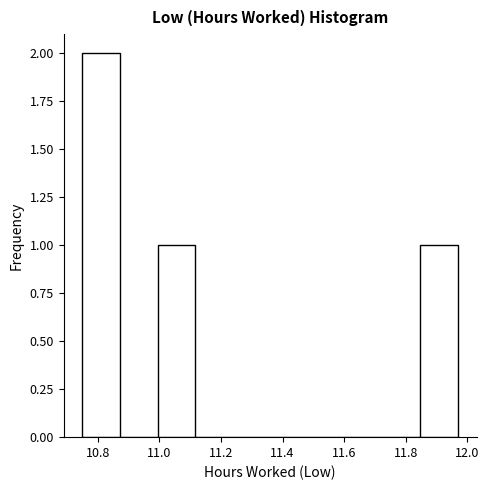

Reading left to right, transcribe this chart: for each bar, give the range it covers on the x-axis and its height. Neither the bar edges nor the heights are printed on the chart, so give them approximately, as read against the axes.

10.750 to 10.872: 2
10.872 to 10.994: 0
10.994 to 11.116: 1
11.116 to 11.238: 0
11.238 to 11.360: 0
11.360 to 11.482: 0
11.482 to 11.604: 0
11.604 to 11.726: 0
11.726 to 11.848: 0
11.848 to 11.970: 1